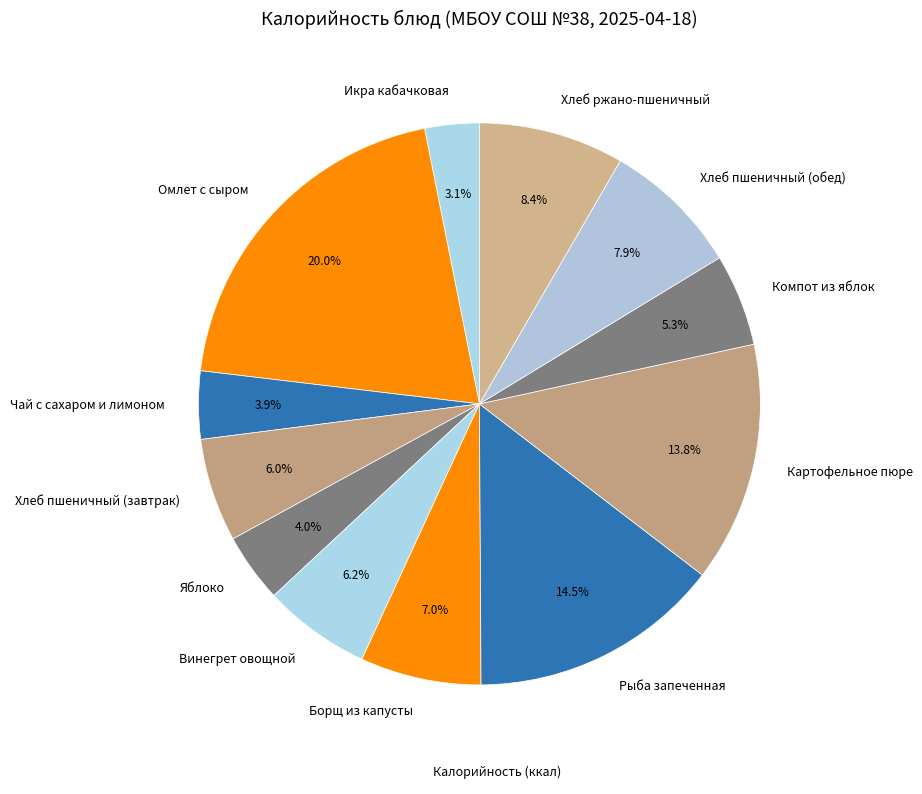

Count the number of slices in the pie.

12